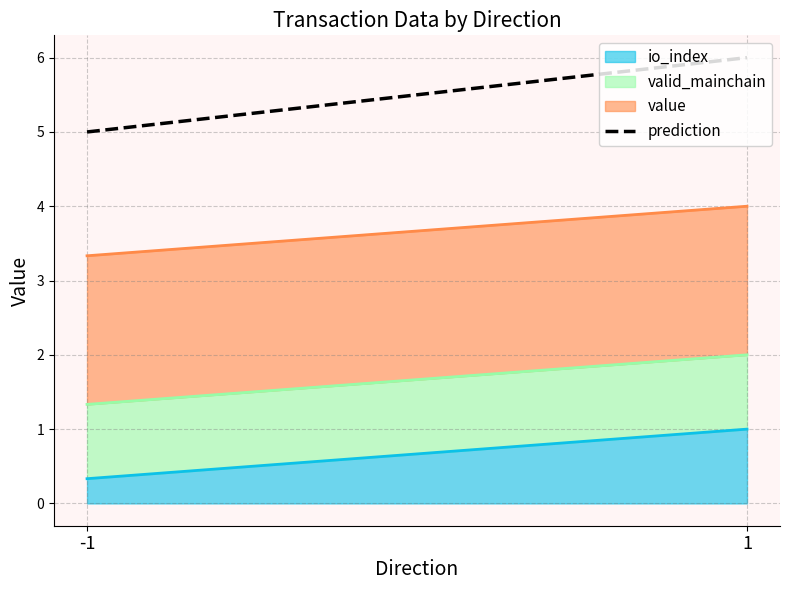

What is the difference between the highest and lowest values at -1?

4.7